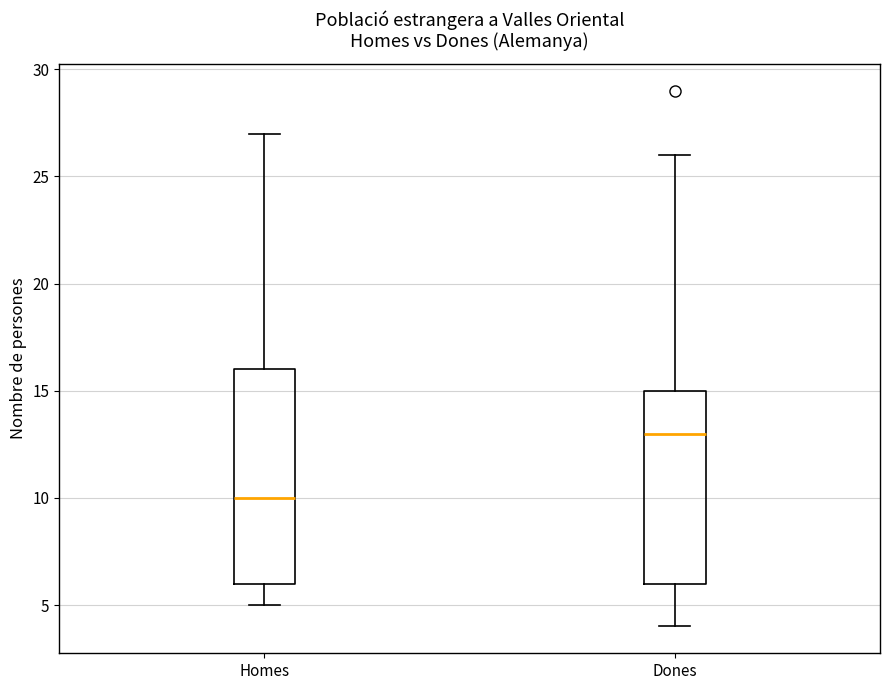

Reading left to right, transcribe this box plot: for each box, give where its median line is, the range the box spans, and where its two whiskers end, as read against the y-axis. The values are not printed on the chart, so give them approximately, as read against the axis.

Homes: median 10, box 6 to 16, whiskers 5 to 27
Dones: median 13, box 6 to 15, whiskers 4 to 26